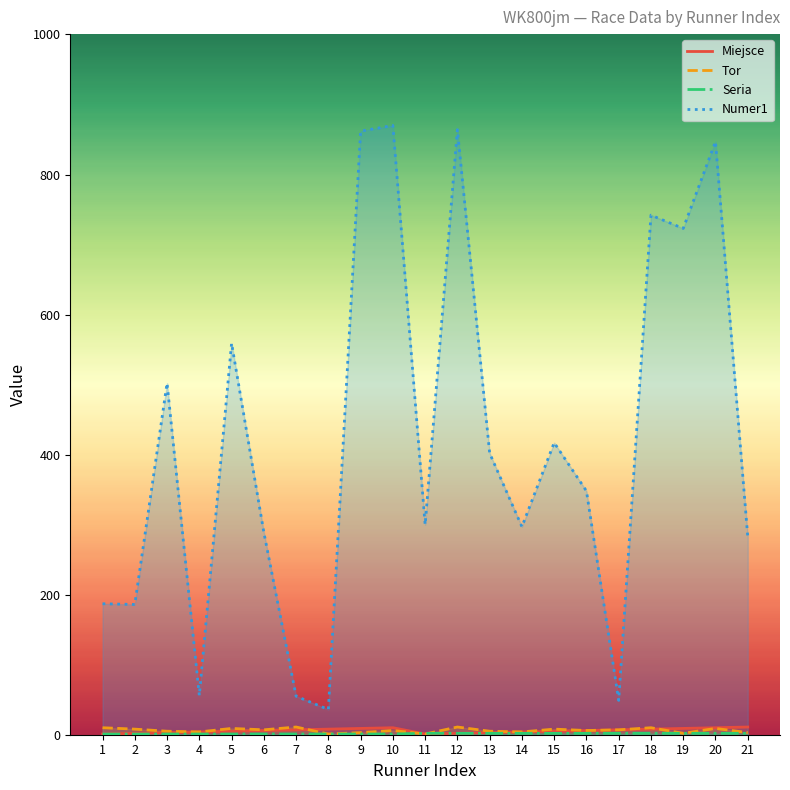

What is the difference between the maximum and second lowest values in the Seria series?

1